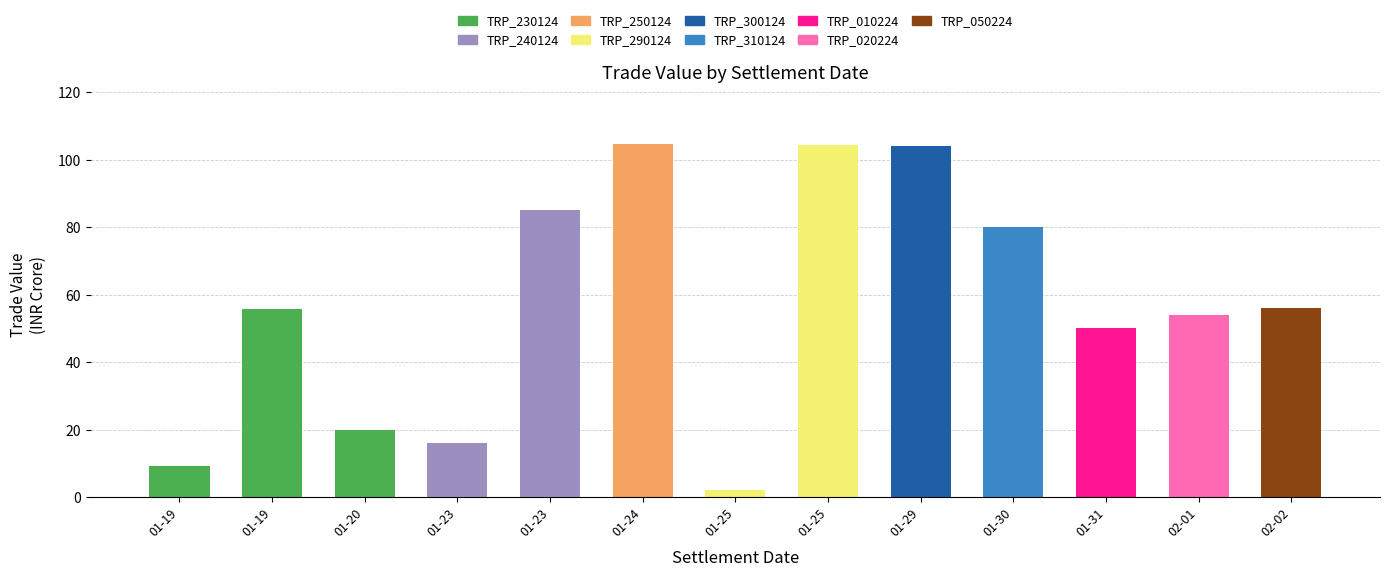

How many values exceed 55?

7